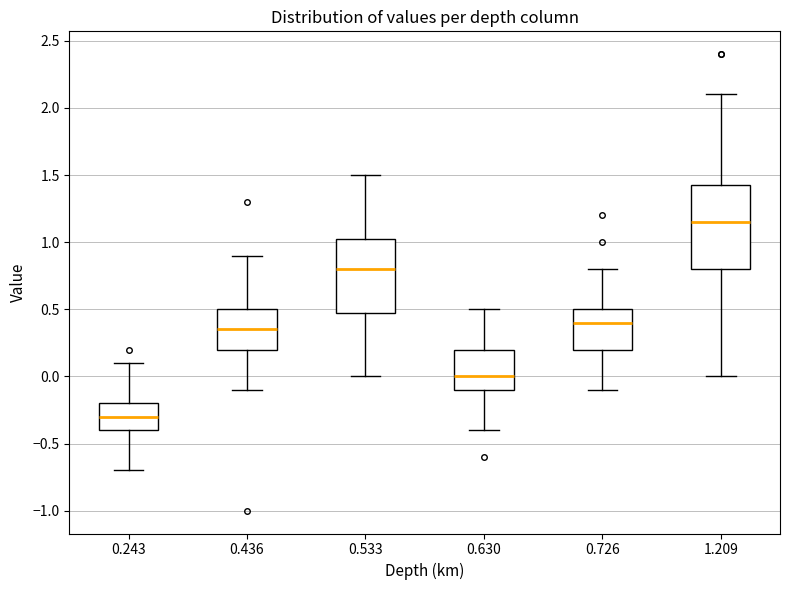

Which box's median line is the lowest?

0.243